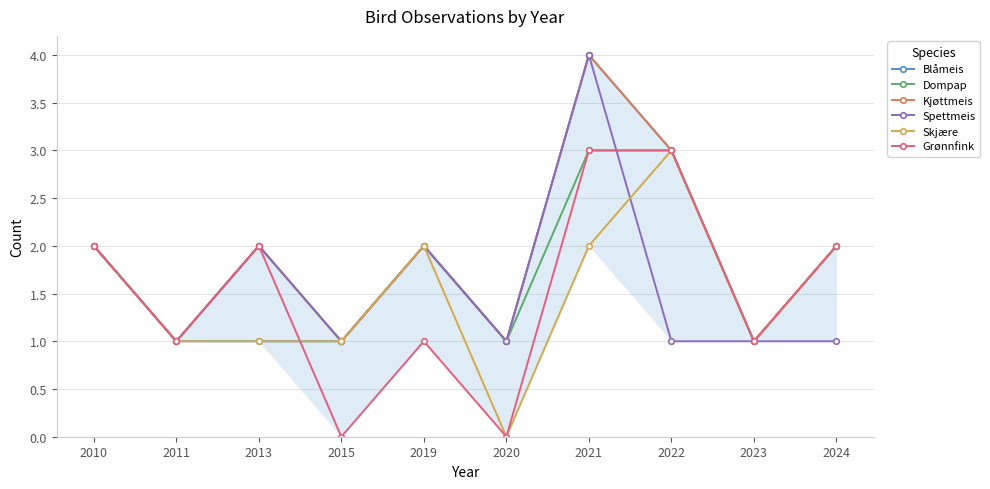

What is the sum of the Kjøttmeis values at 2020 and 2024?

3